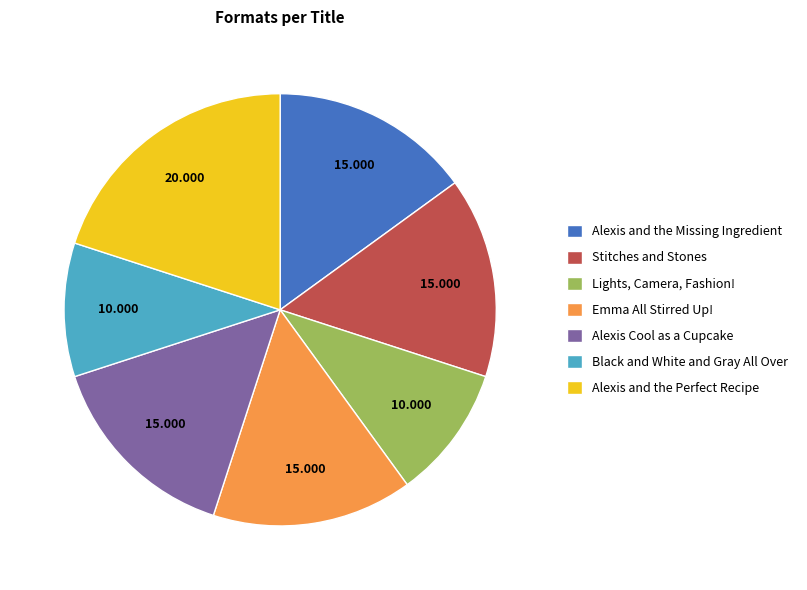

How many slices are in this pie chart?

7